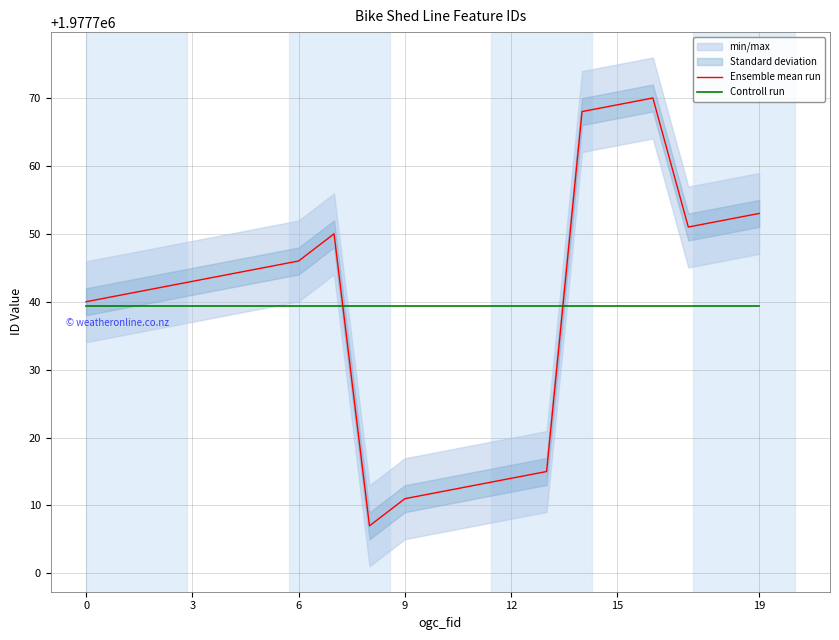

What is the sum of the Ensemble mean run values at 12 and 13?

3955429.0